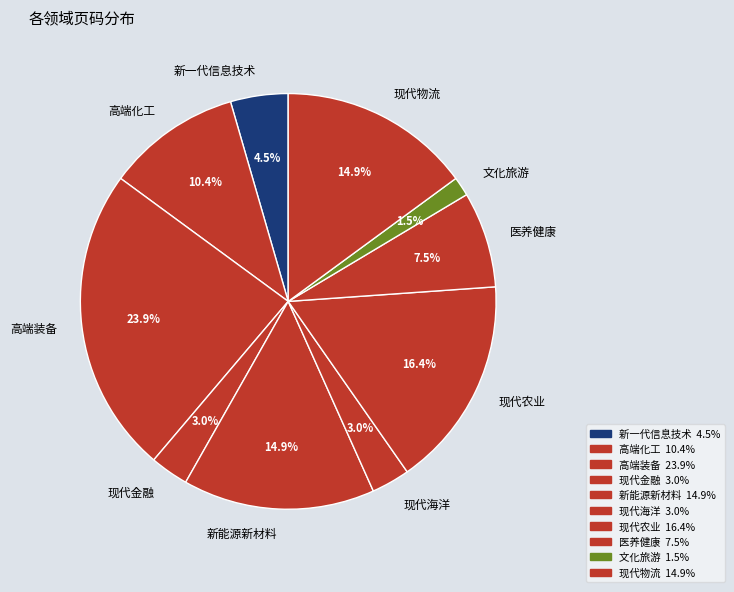

Which has a higher value, 高端化工 or 高端装备?

高端装备